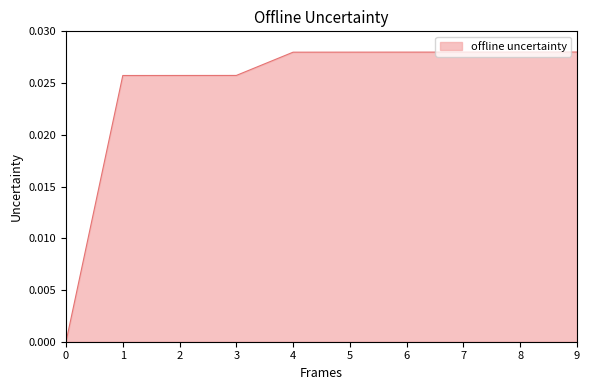

Does the chart display data point markers on the line(s)?

No